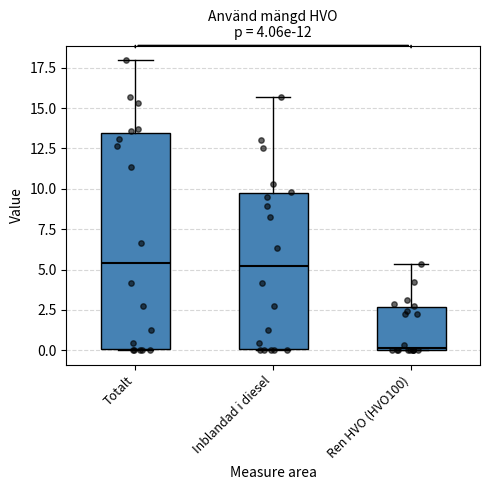

Where does the upper whisker of the box for Ren HVO (HVO100) end on the y-axis? The values are not printed on the chart, so give them approximately, as read against the axis.

5.5